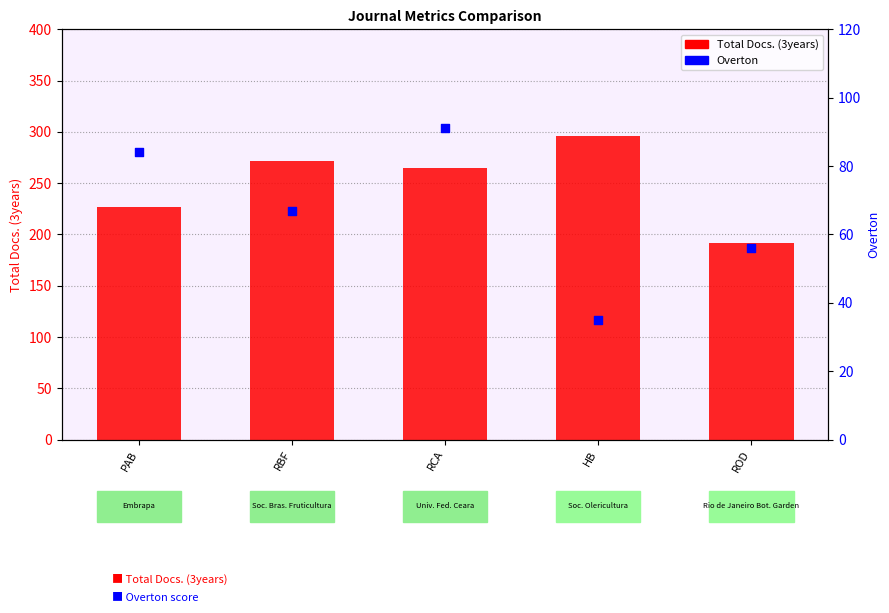

Which series has the widest spread of Y values?

Total Docs. (3years)